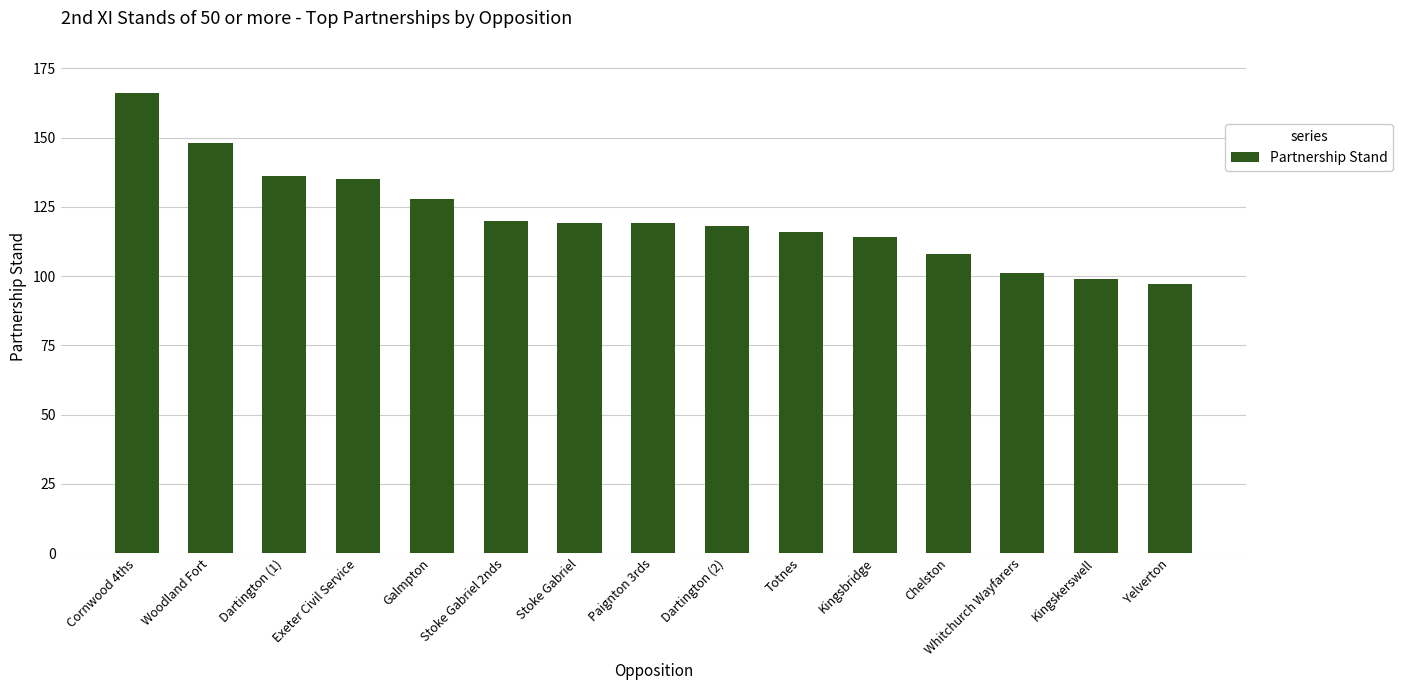

True or false: the data shows 220 at Exeter Civil Service.

False